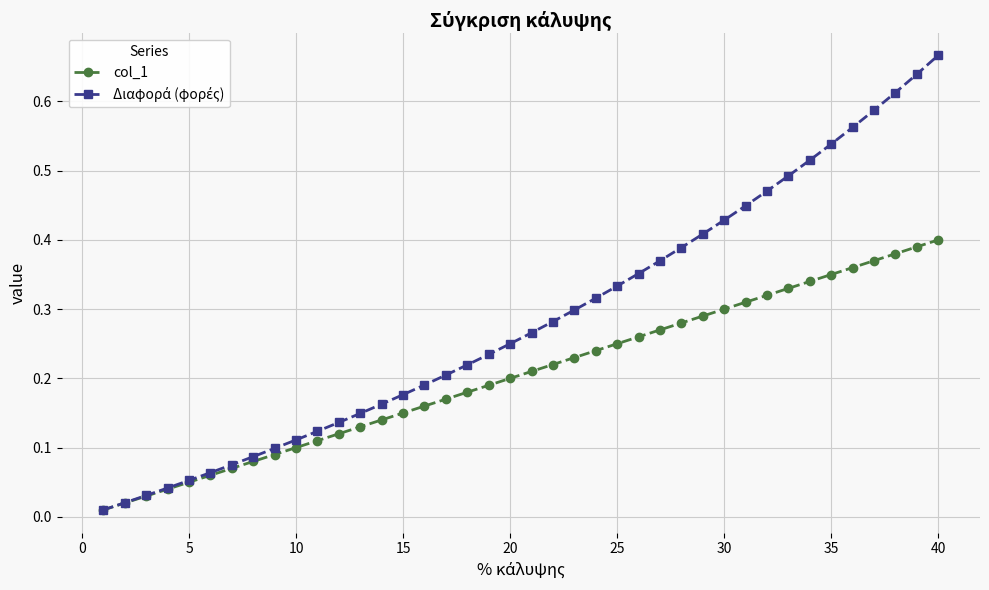

True or false: col_1 and Διαφορά (φορές) intersect in this chart.

False